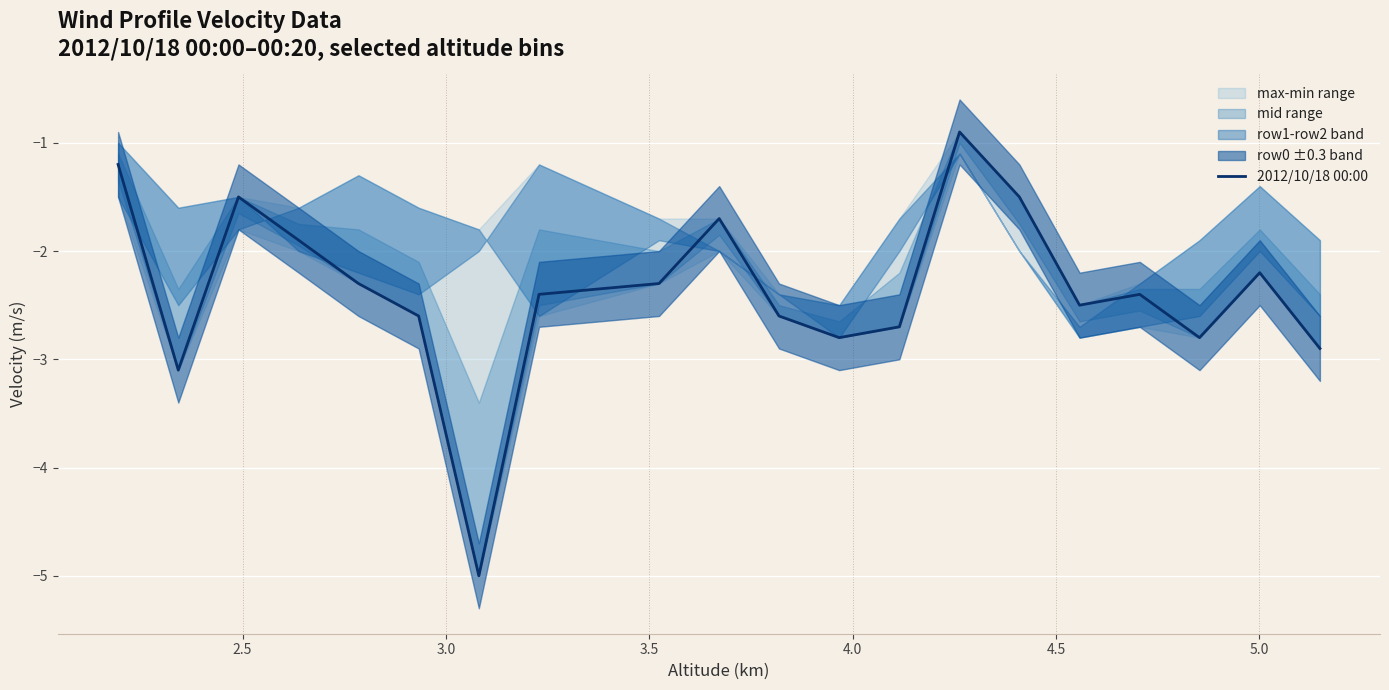

What is the maximum value for 2012/10/18 00:00?

-0.9